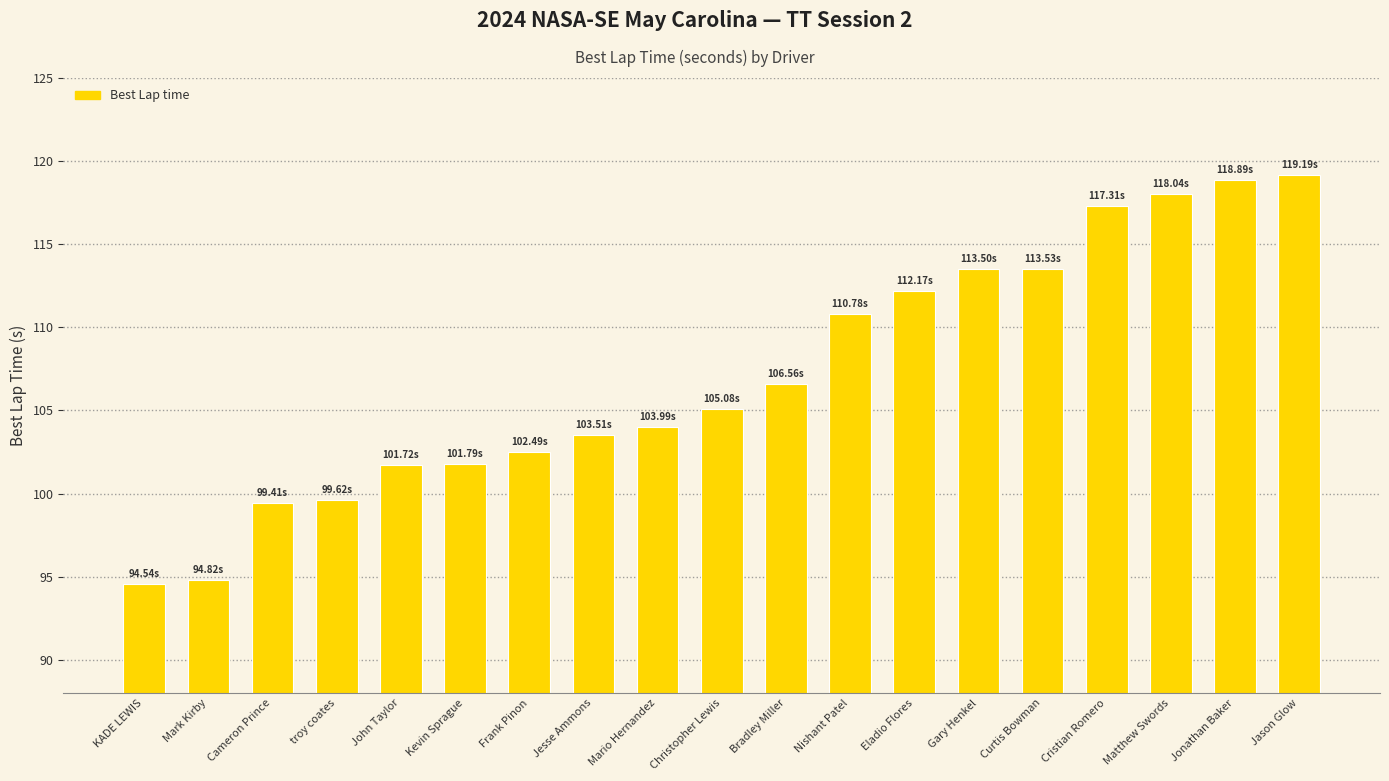

Does the chart contain any negative values?

No